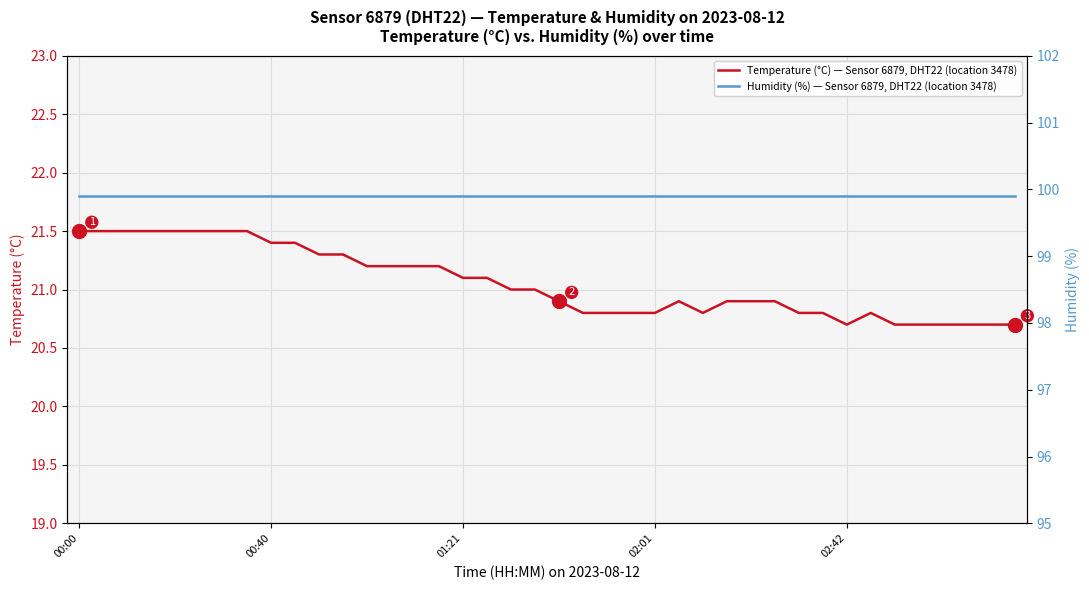

How many Temperature (°C) — Sensor 6879, DHT22 (location 3478) values are between 20 and 21?

22